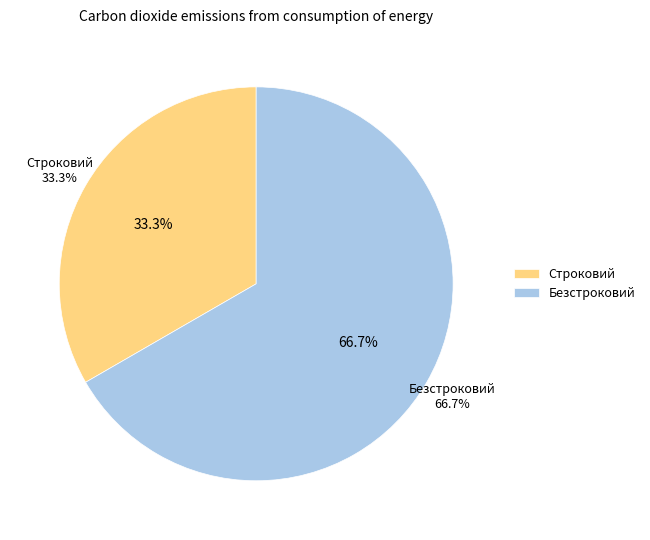

Approximately how many times larger is the value at Безстроковий compared to Строковий?

2.0